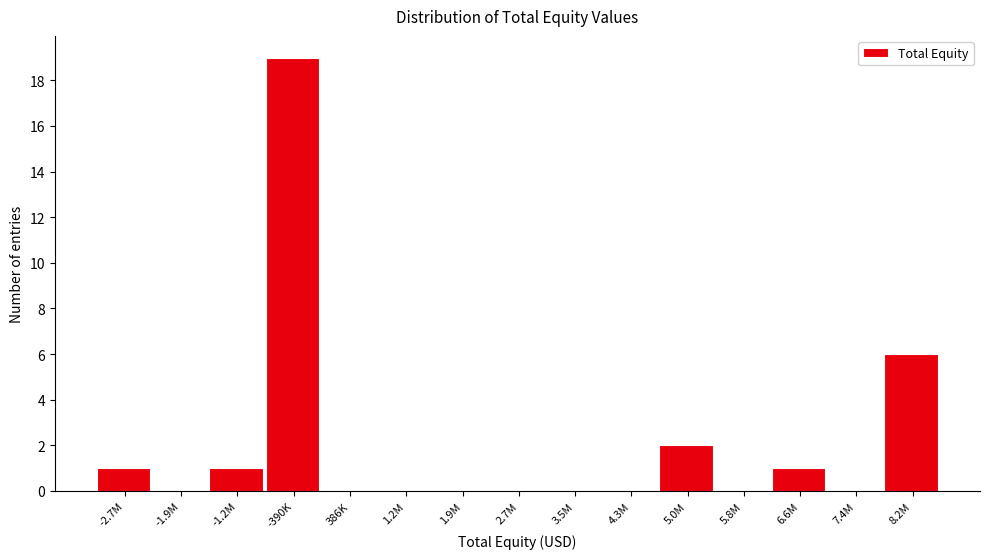

Reading right to left, list all the values displayed in this chart.

8.2M=6	7.4M=0	6.6M=1	5.8M=0	5.0M=2	4.3M=0	3.5M=0	2.7M=0	1.9M=0	1.2M=0	386K=0	-390K=19	-1.2M=1	-1.9M=0	-2.7M=1